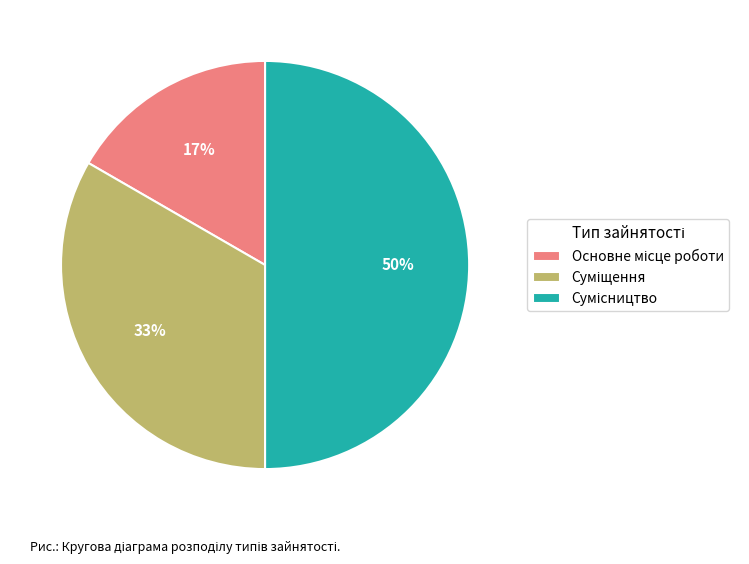

To the nearest percent, what is the average slice percentage?

33%